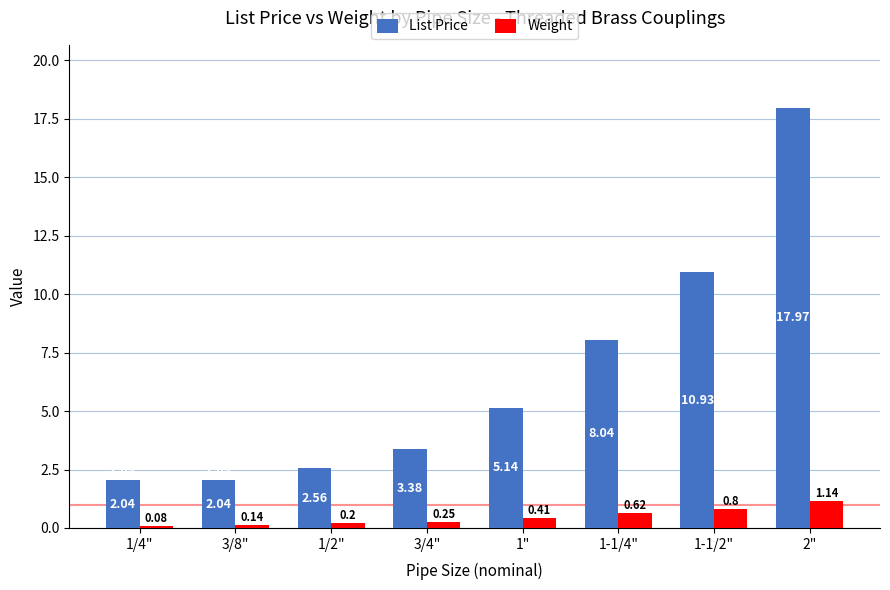

What are all the series names shown in the legend?

List Price, Weight